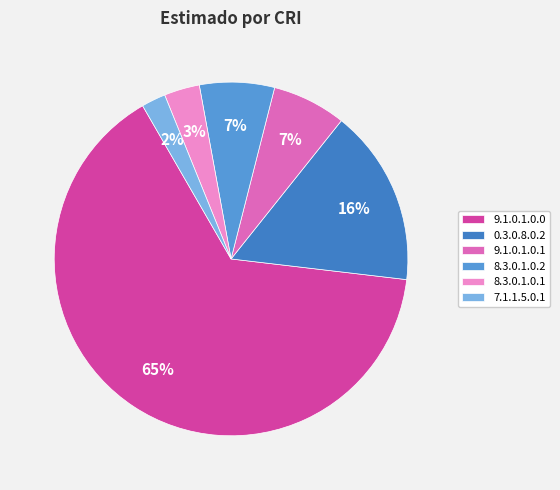

The 7.1.1.5.0.1 slice represents 14% of the pie. True or false?

False